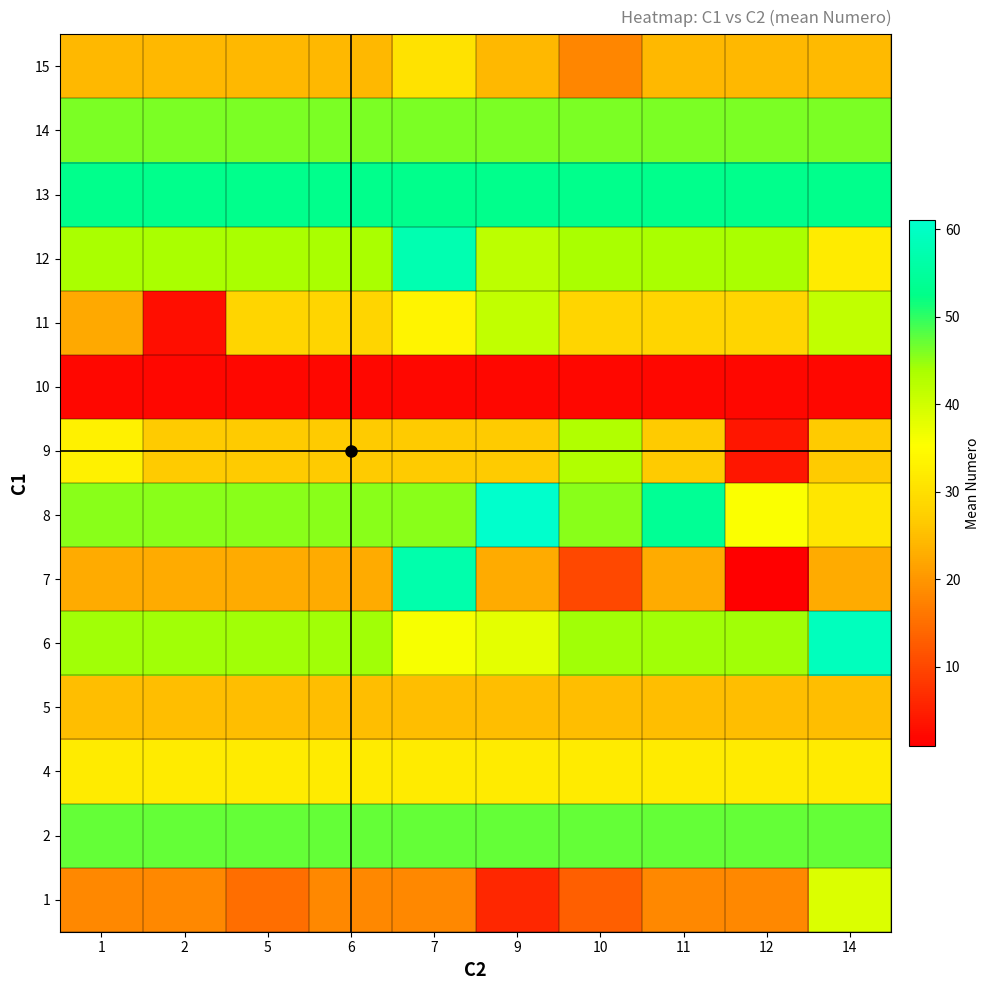

Reading left to right, transcribe all the data shown in this chart.

1: 1=18.2	2=18.2	5=15.0	6=18.2	7=18.2	9=6.0	10=13.0	11=18.2	12=18.2	14=38.8
2: 1=47.3	2=47.3	5=47.3	6=47.3	7=47.3	9=47.3	10=47.3	11=47.3	12=47.3	14=47.3
4: 1=32.0	2=32.0	5=32.0	6=32.0	7=32.0	9=32.0	10=32.0	11=32.0	12=32.0	14=32.0
5: 1=25.0	2=25.0	5=25.0	6=25.0	7=25.0	9=25.0	10=25.0	11=25.0	12=25.0	14=25.0
6: 1=44.3	2=44.3	5=44.3	6=44.3	7=36.0	9=38.0	10=44.3	11=44.3	12=44.3	14=59.0
7: 1=22.8	2=22.8	5=22.8	6=22.8	7=57.0	9=22.8	10=10.2	11=22.8	12=1.0	14=22.8
8: 1=45.4	2=45.4	5=45.4	6=45.4	7=45.4	9=61.0	10=45.4	11=54.0	12=35.5	14=31.0
9: 1=33.0	2=26.7	5=26.7	6=26.7	7=26.7	9=26.7	10=43.0	11=26.7	12=4.0	14=26.7
10: 1=2.0	2=2.0	5=2.0	6=2.0	7=2.0	9=2.0	10=2.0	11=2.0	12=2.0	14=2.0
11: 1=22.5	2=3.0	5=28.4	6=28.4	7=33.5	9=41.3	10=28.4	11=28.4	12=28.4	14=41.5
12: 1=43.8	2=43.8	5=43.8	6=43.8	7=57.5	9=42.0	10=43.8	11=43.8	12=43.8	14=32.0
13: 1=53.0	2=53.0	5=53.0	6=53.0	7=53.0	9=53.0	10=53.0	11=53.0	12=53.0	14=53.0
14: 1=46.0	2=46.0	5=46.0	6=46.0	7=46.0	9=46.0	10=46.0	11=46.0	12=46.0	14=46.0
15: 1=24.3	2=24.3	5=24.3	6=24.3	7=30.5	9=24.3	10=18.0	11=24.3	12=24.3	14=24.5